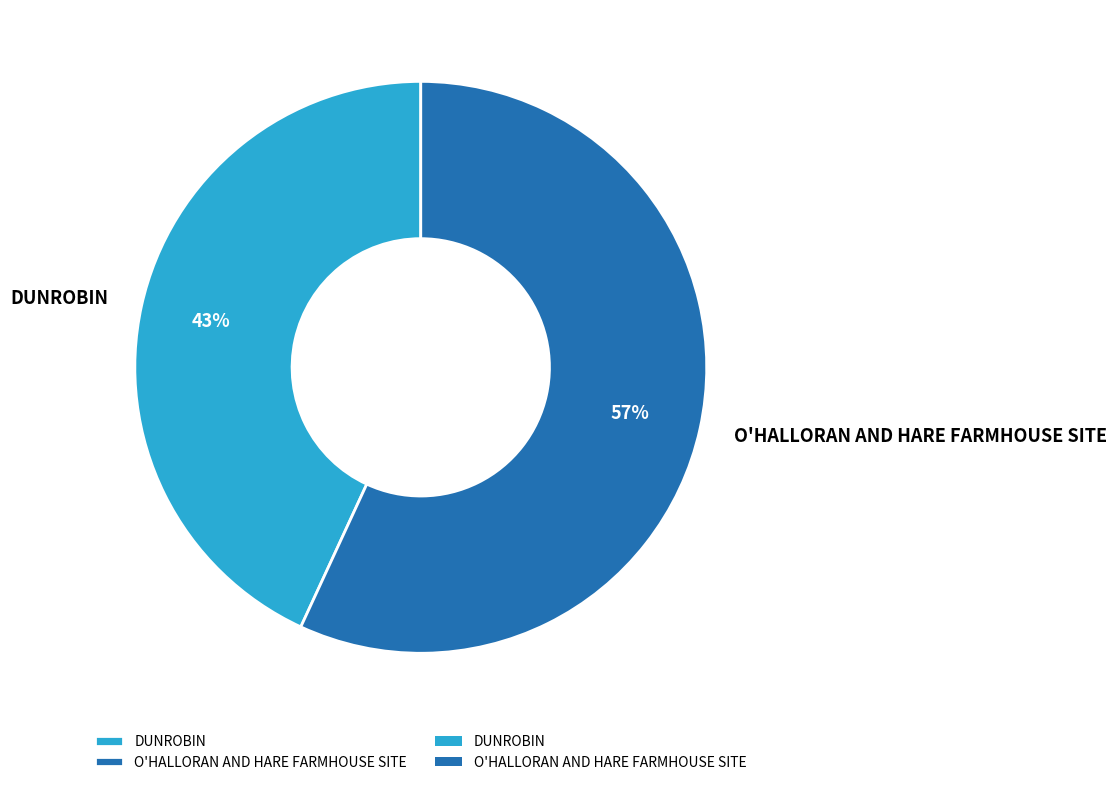

Between DUNROBIN and O'HALLORAN AND HARE FARMHOUSE SITE, which is larger?

O'HALLORAN AND HARE FARMHOUSE SITE